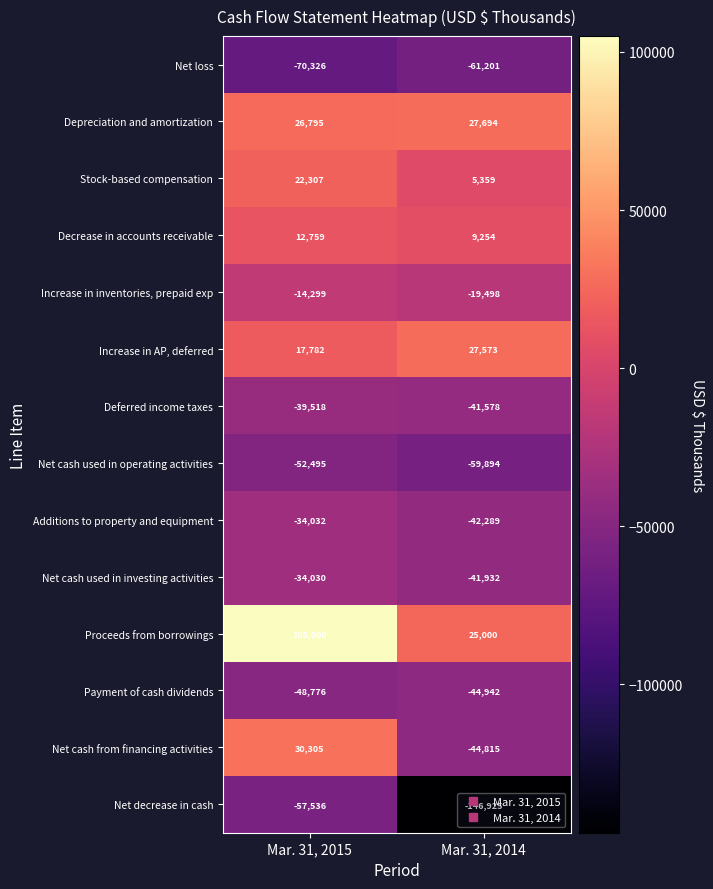

Which label corresponds to the largest value in the chart?

Mar. 31, 2015